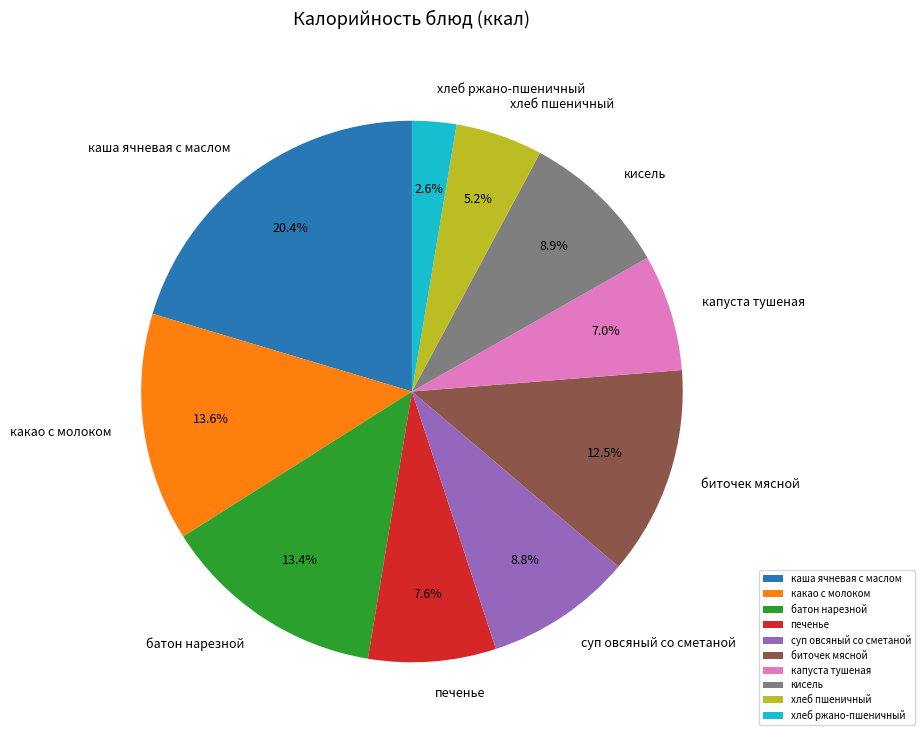

Combined, do кисель and биточек мясной account for over 50%?

No